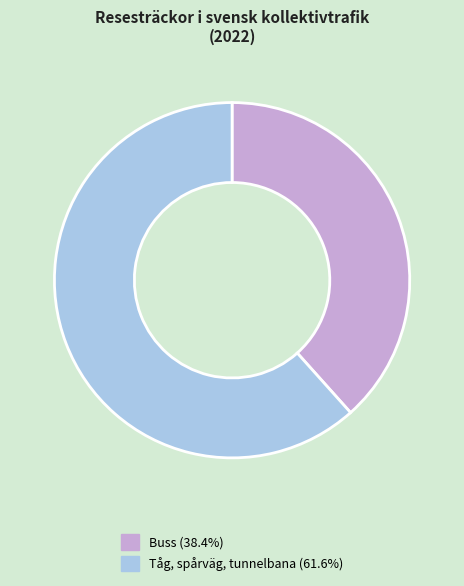

How many segments does this pie chart have?

2